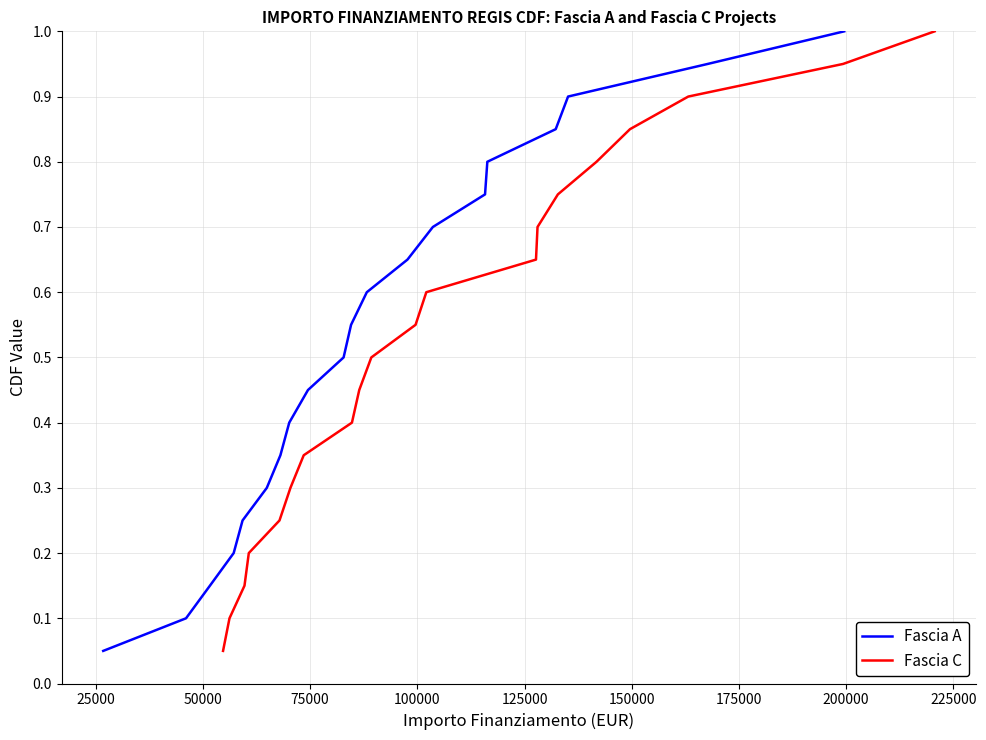

True or false: Fascia A has more than 0 points higher than both neighbors.

False